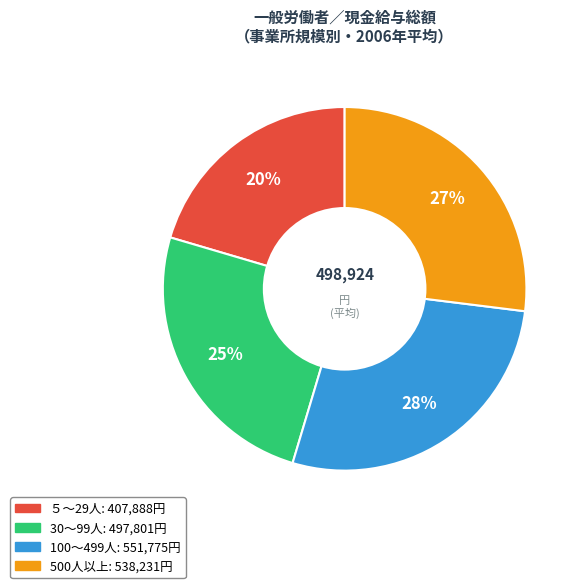

Combined, do 500人以上 and ５～29人 account for over 50%?

No